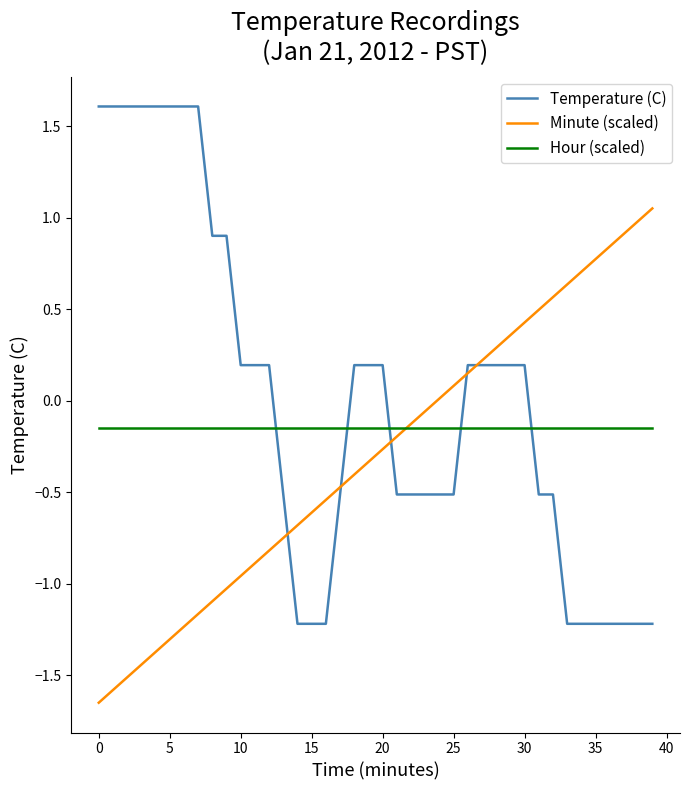

Rank the series by their average value, from highest to lowest.

Temperature (C), Hour (scaled), Minute (scaled)